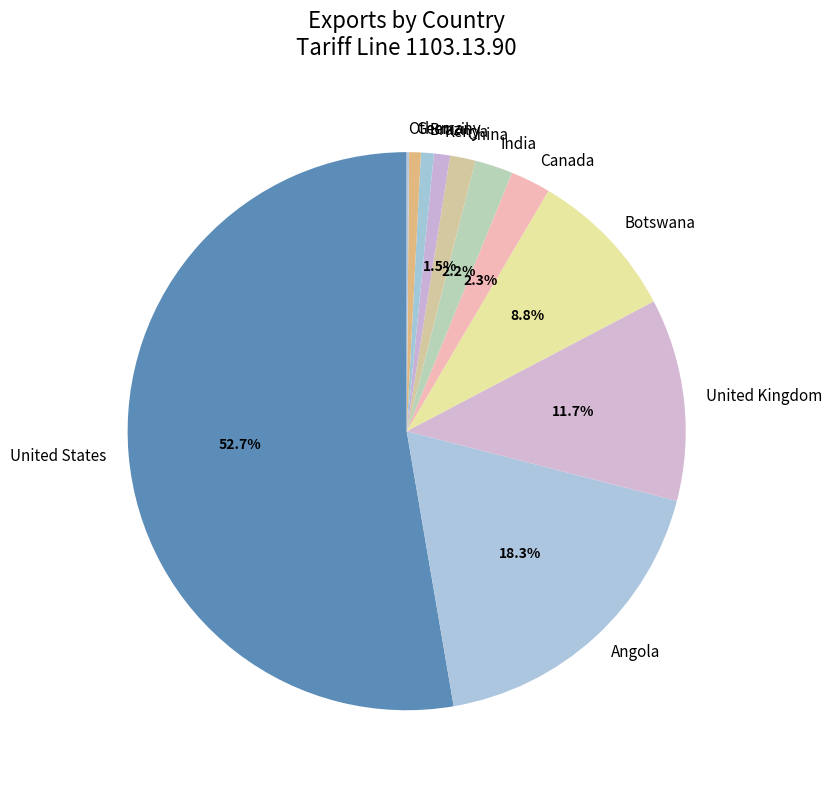

The India slice represents 15% of the pie. True or false?

False